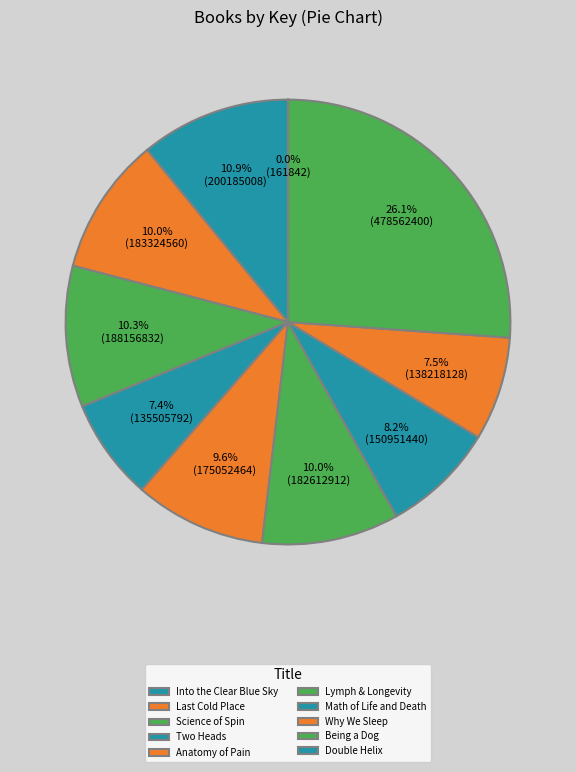

Is there any slice that represents more than half of the pie?

No